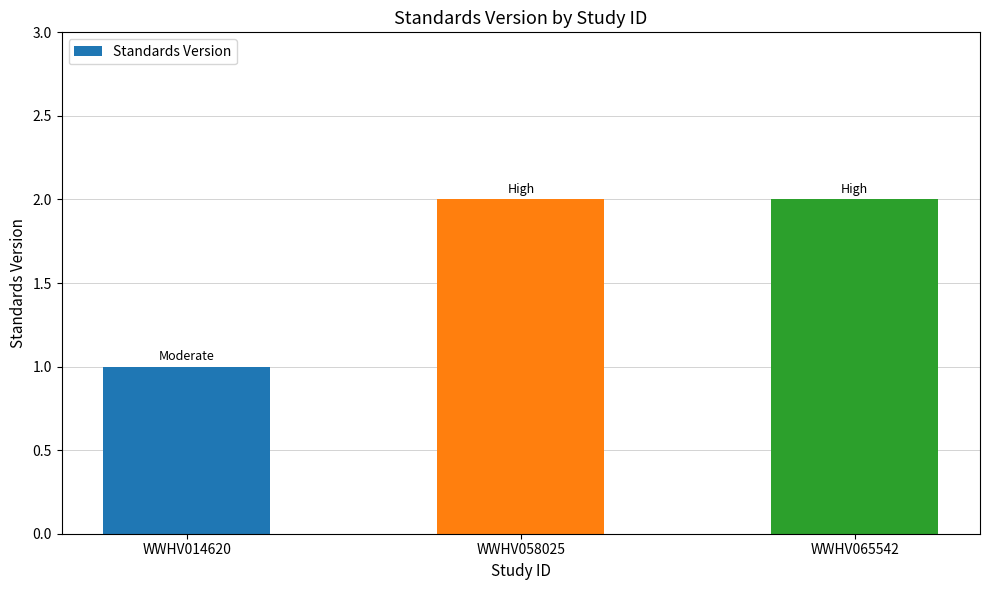

What is the ratio of the value at WWHV014620 to the value at WWHV065542?

0.5